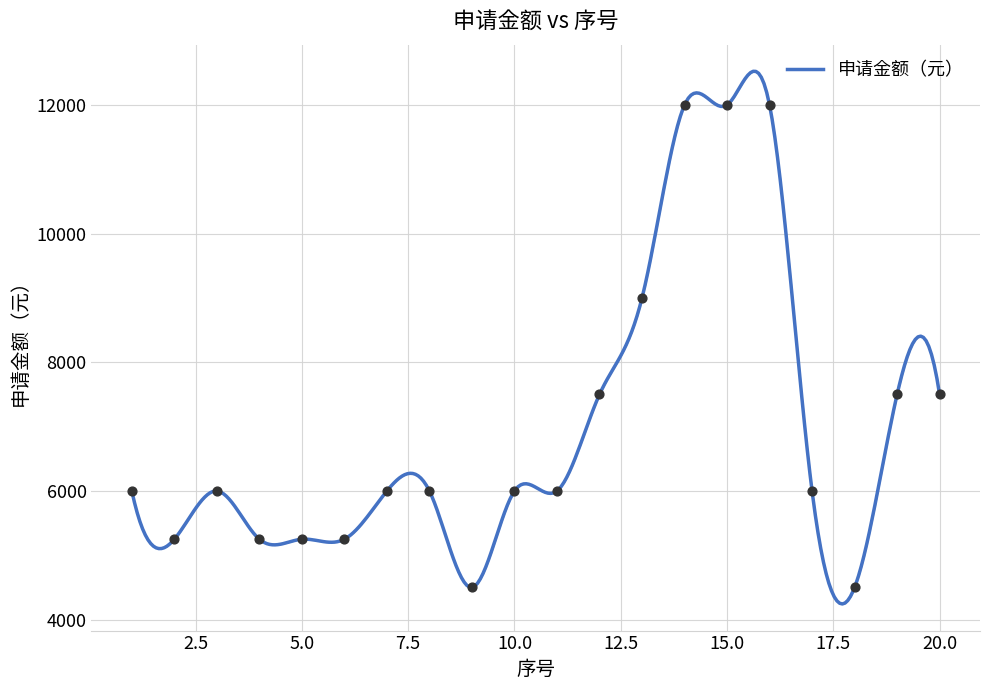

What is the change in value from 18 to 19?

+3000